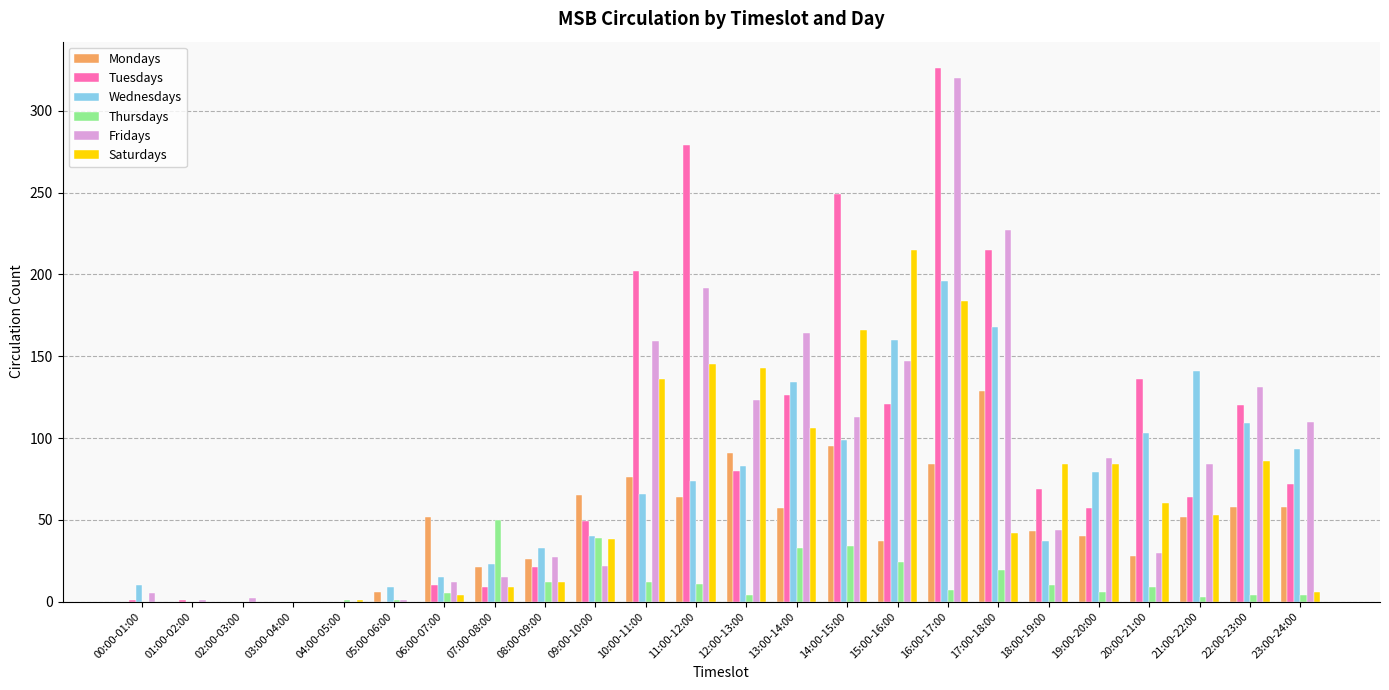

Between 00:00-01:00 and 02:00-03:00, which series saw the biggest shift?

Wednesdays